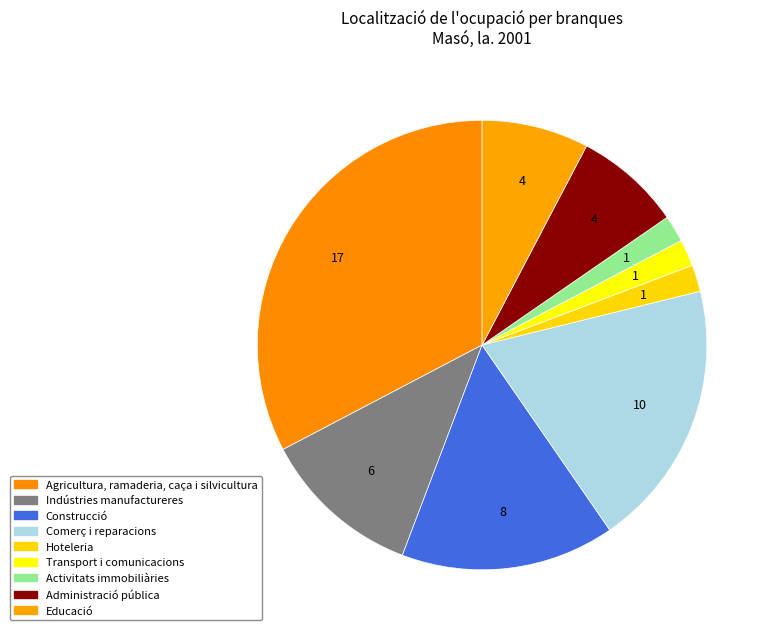

Count the number of slices in the pie.

9